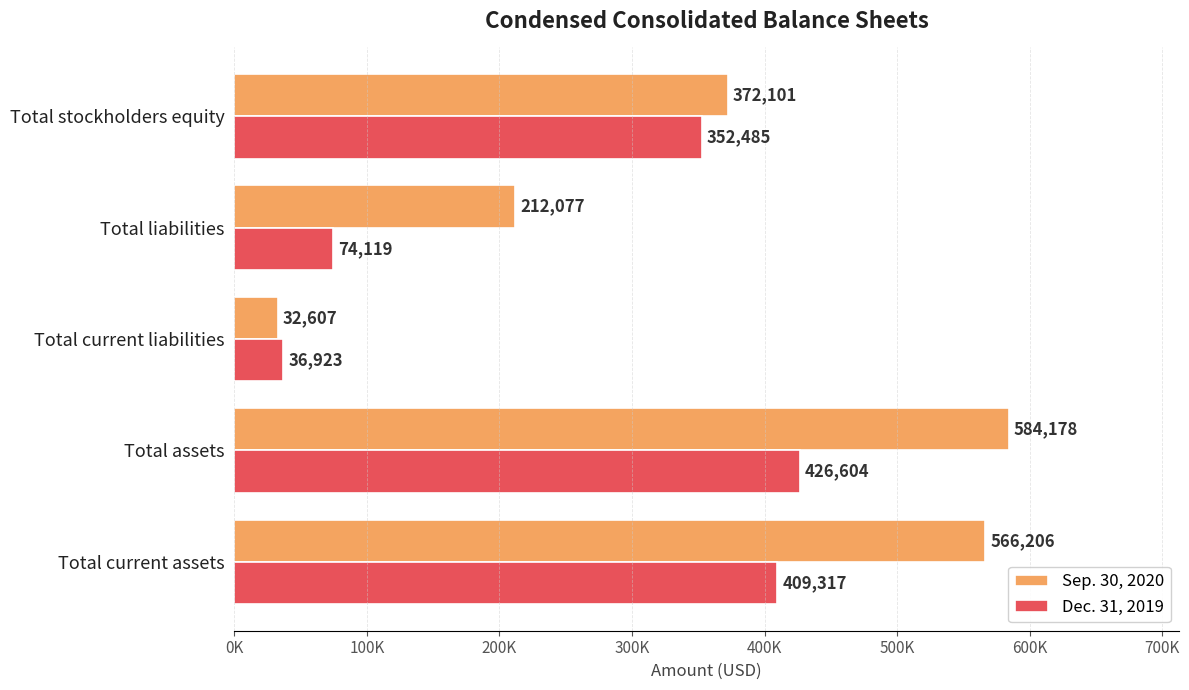

List the series in order of their overall mean, highest first.

Sep. 30, 2020, Dec. 31, 2019